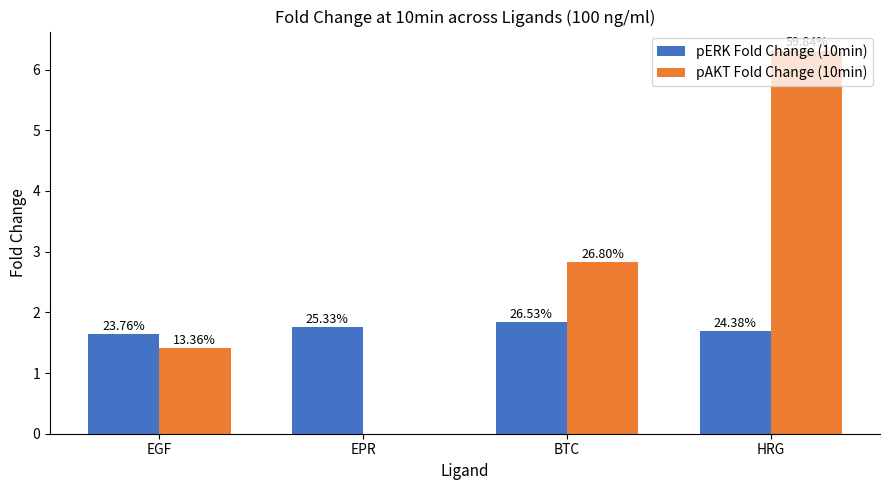

What is the label of the 4th bar from the left?

HRG